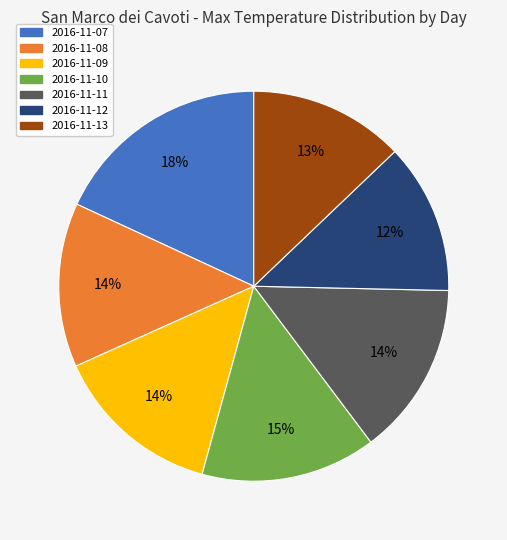

Combined, do 2016-11-08 and 2016-11-11 account for over 50%?

No